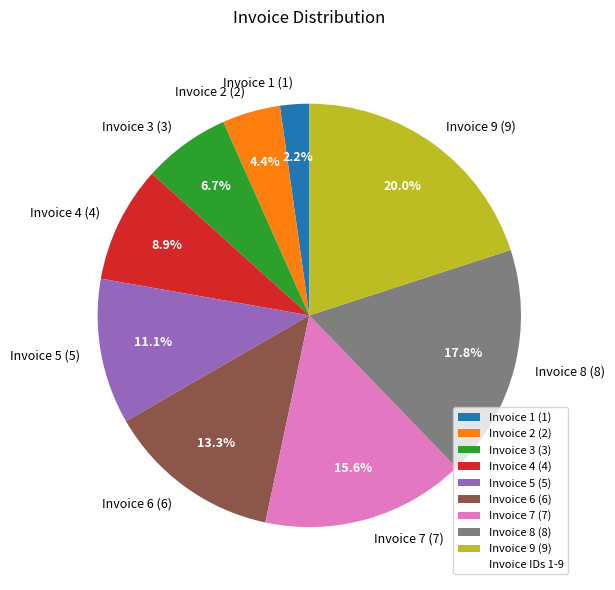

Rank the categories by value from lowest to highest.

Invoice 1 (1), Invoice 2 (2), Invoice 3 (3), Invoice 4 (4), Invoice 5 (5), Invoice 6 (6), Invoice 7 (7), Invoice 8 (8), Invoice 9 (9)